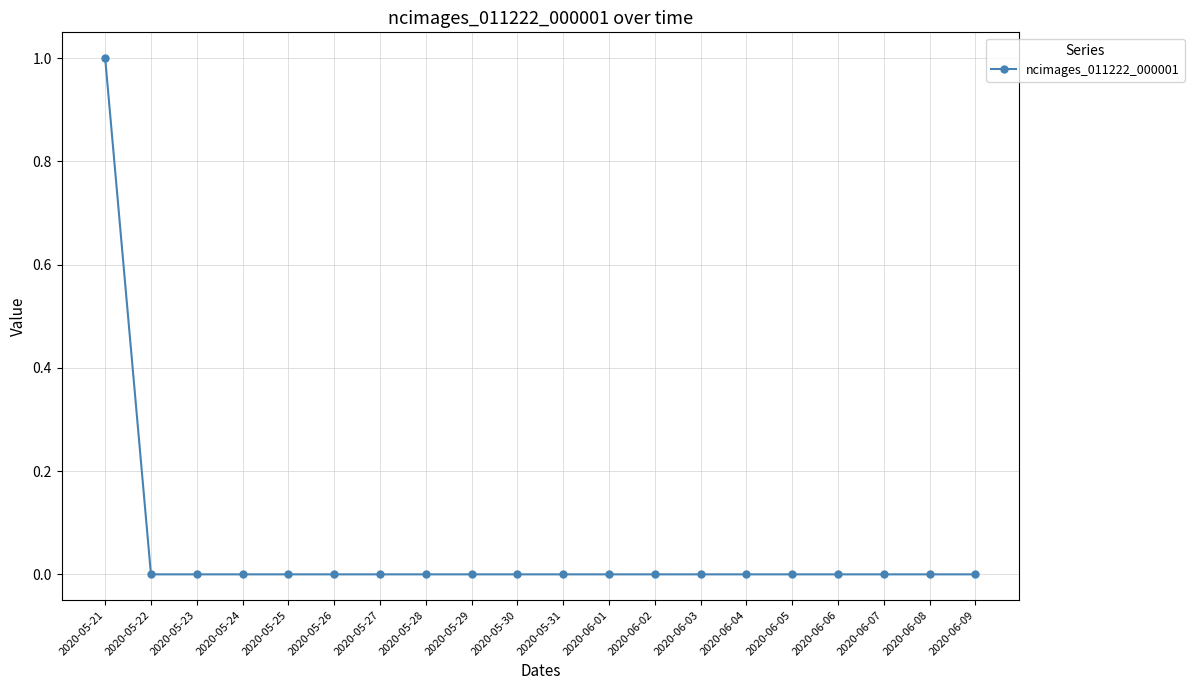

True or false: the data shows 0 at 2020-05-22.

True